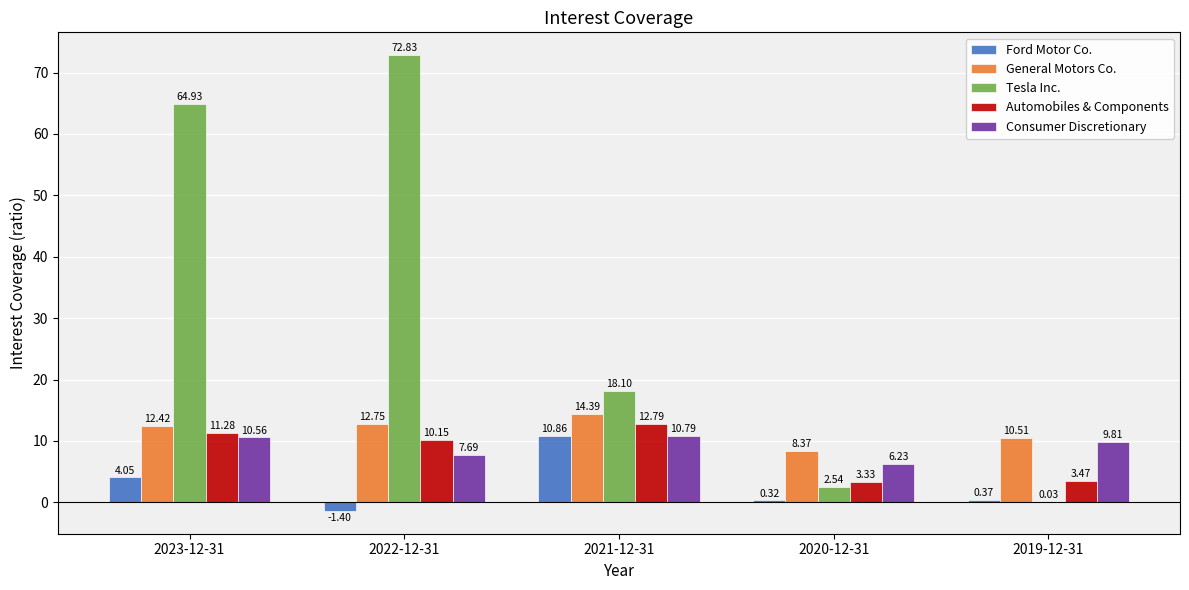

How many data points does each series have?

5